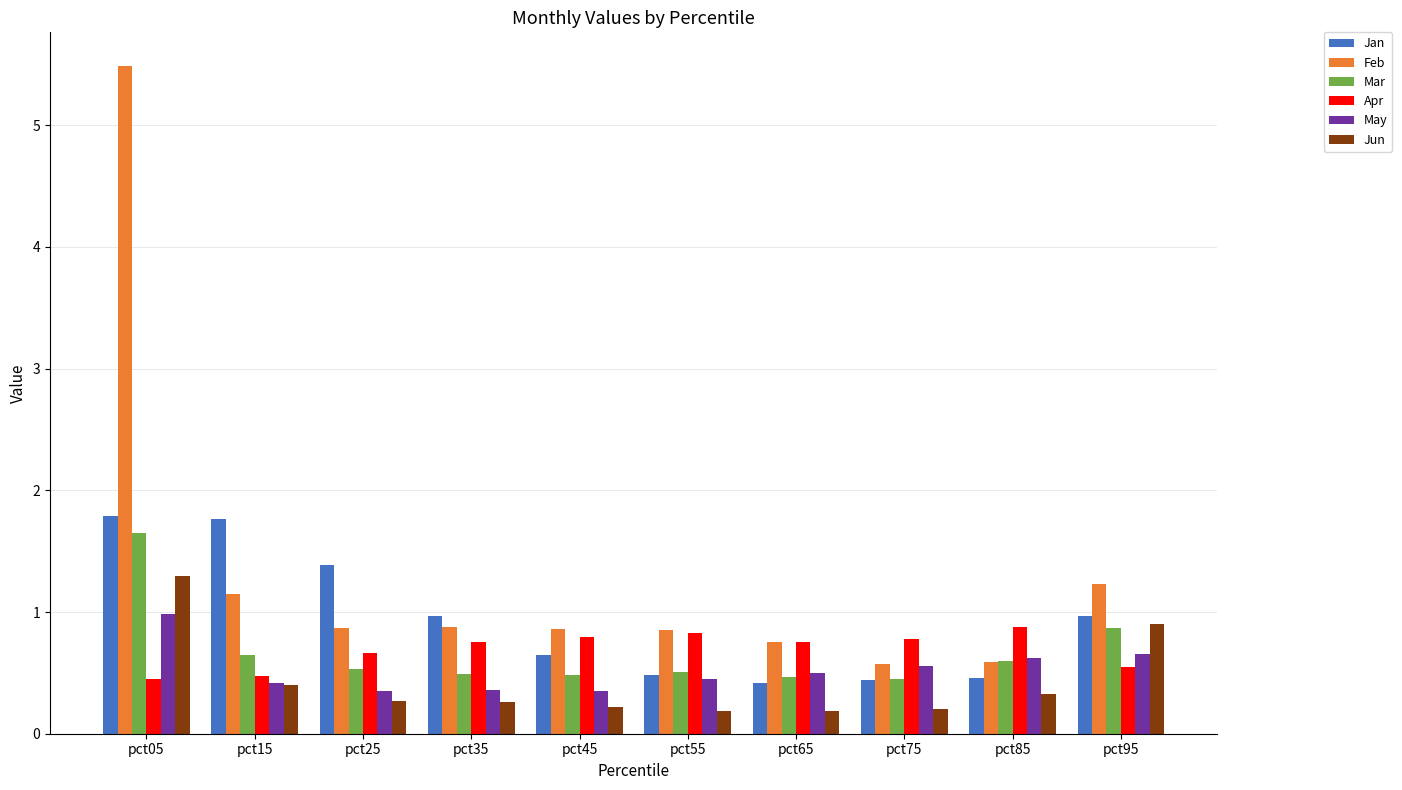

What is the value of the Feb bar at the 10th from the left?

1.2